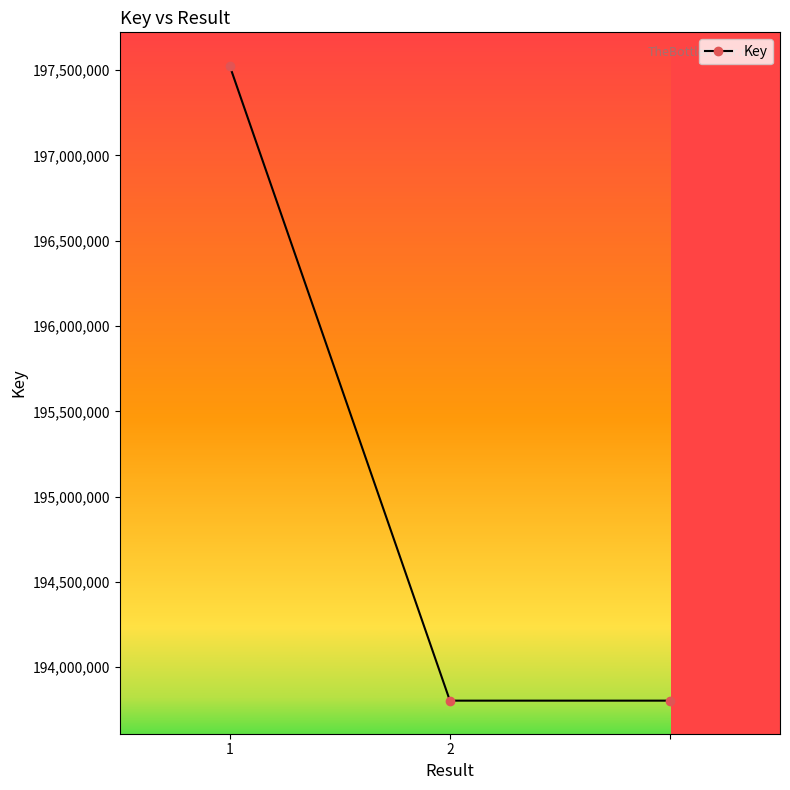

Reading left to right, what are all the values shown in this chart?

197523386	193804530	193804530